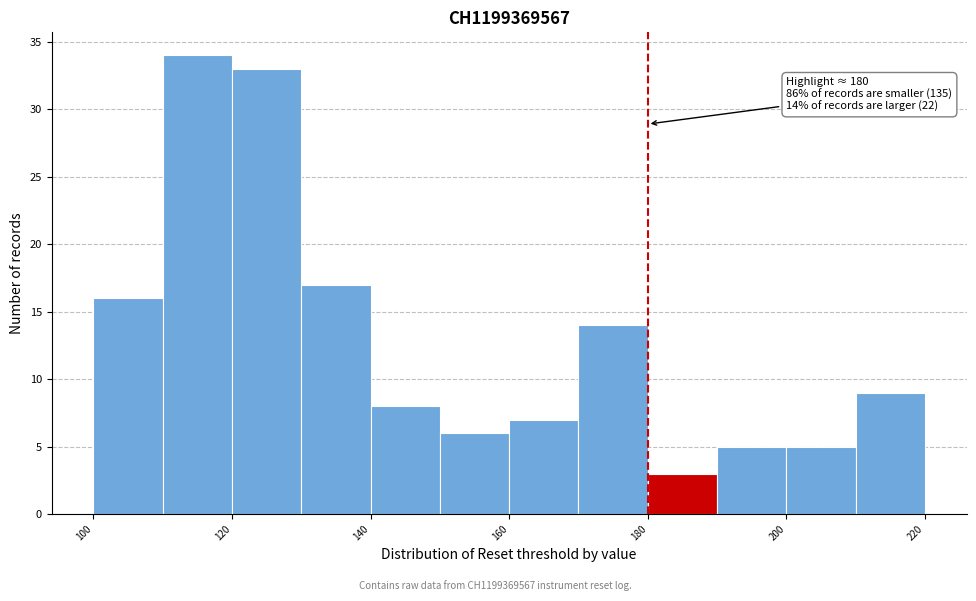

Which range on the x-axis has the tallest bar?

110 to 120